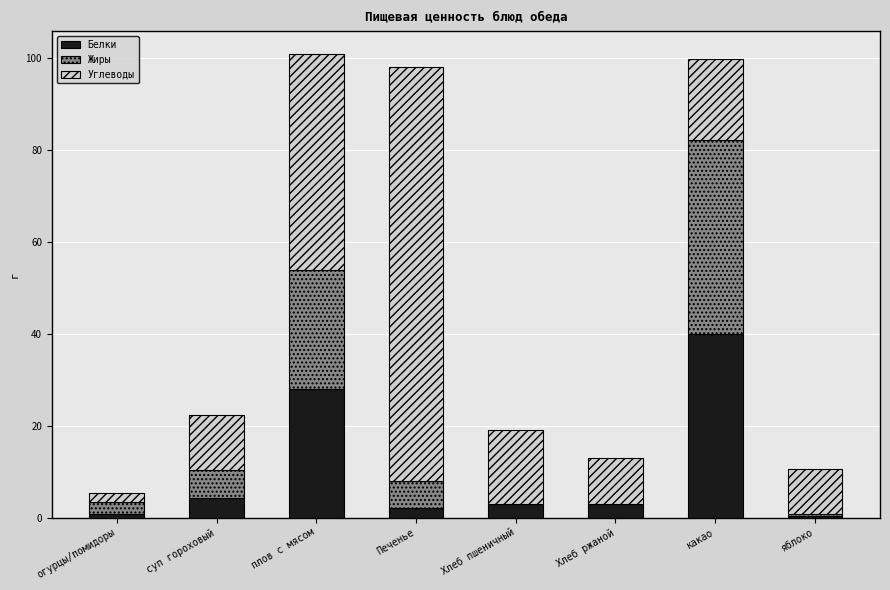

What is the total value across all series at суп гороховый?

22.3